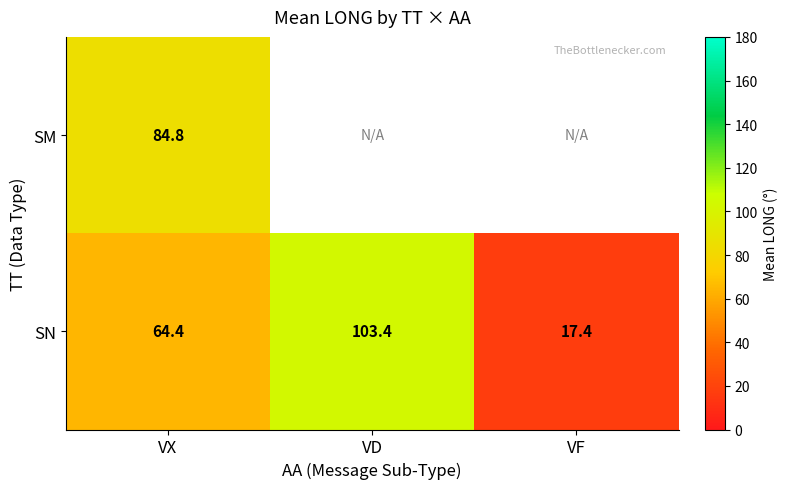

Rank the categories by SN value from lowest to highest.

VF, VX, VD